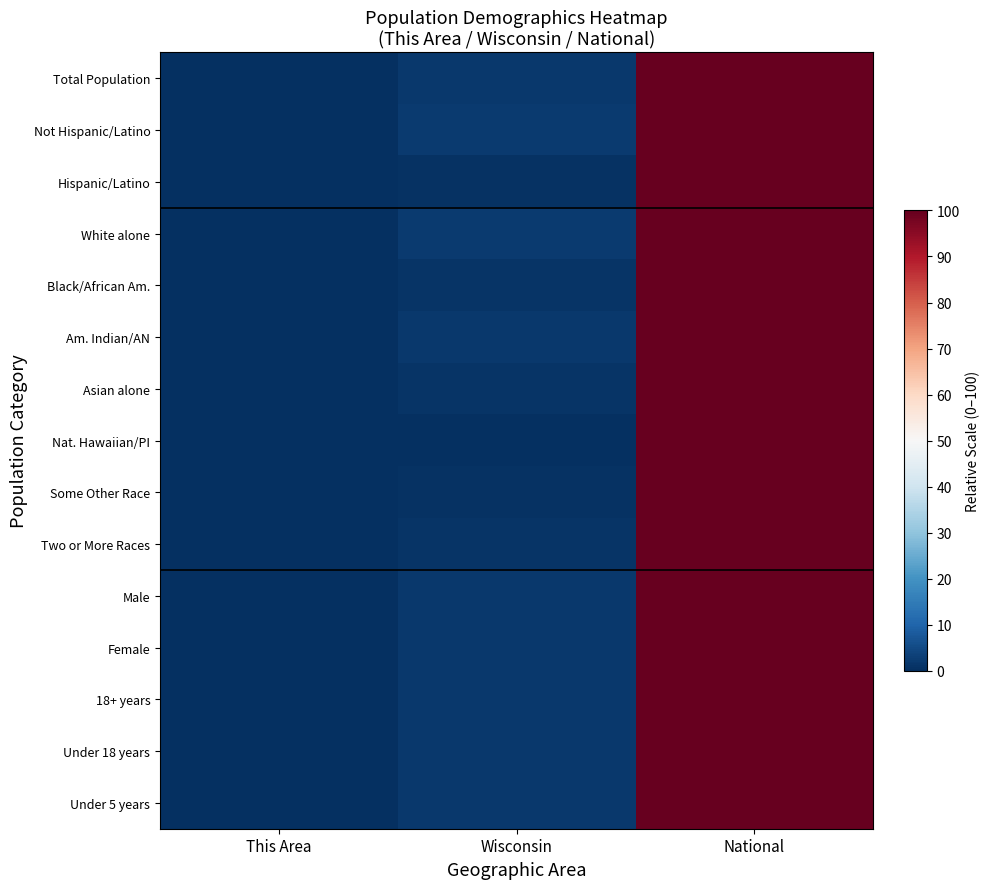

At This Area, list the series in order from largest to smallest.

Total Population, Not Hispanic/Latino, Hispanic/Latino, White alone, Black/African Am., Am. Indian/AN, Asian alone, Nat. Hawaiian/PI, Some Other Race, Two or More Races, Male, Female, 18+ years, Under 18 years, Under 5 years